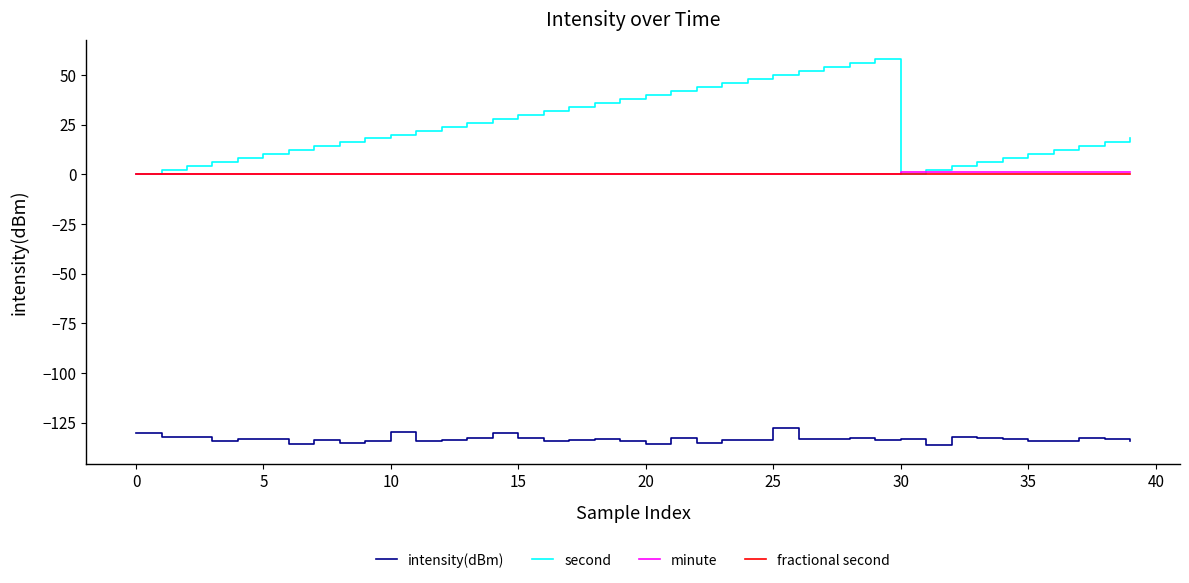

What is the smallest value displayed?

-136.0